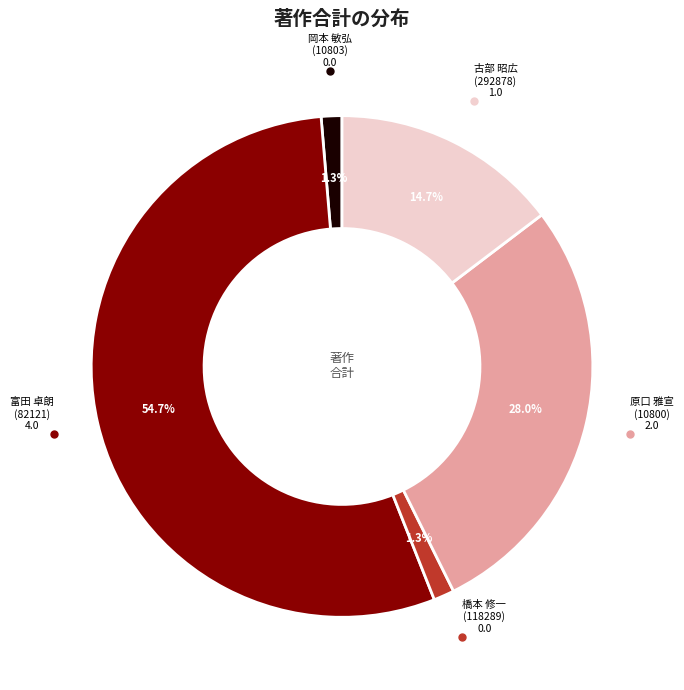

Count the number of slices in the pie.

5